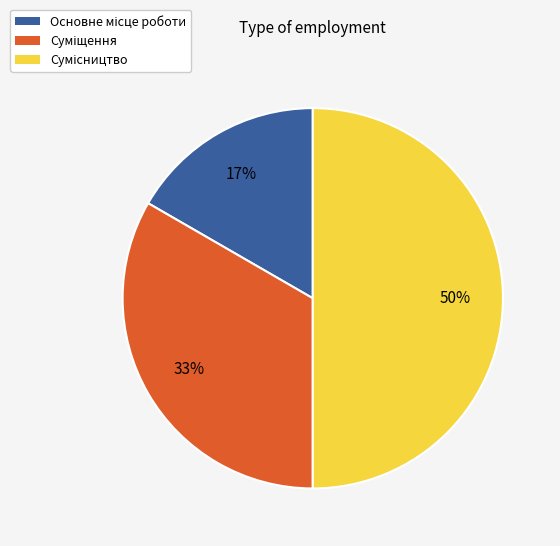

To the nearest percent, what is the average slice percentage?

33%